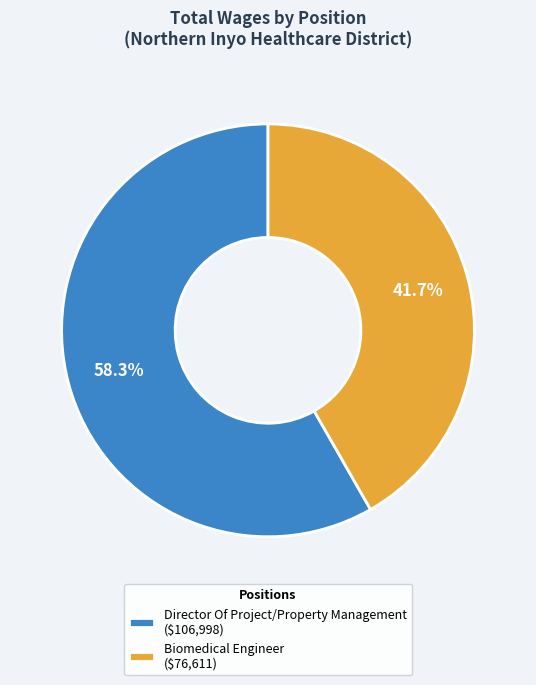

To the nearest percent, what percentage of the pie is Director Of Project/Property Management?

58%